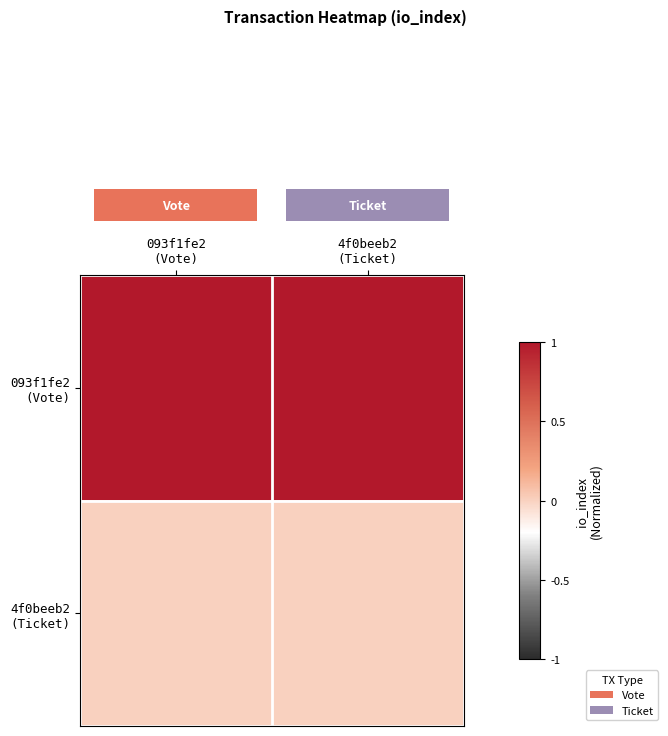

Which series has the widest spread of values?

row_0